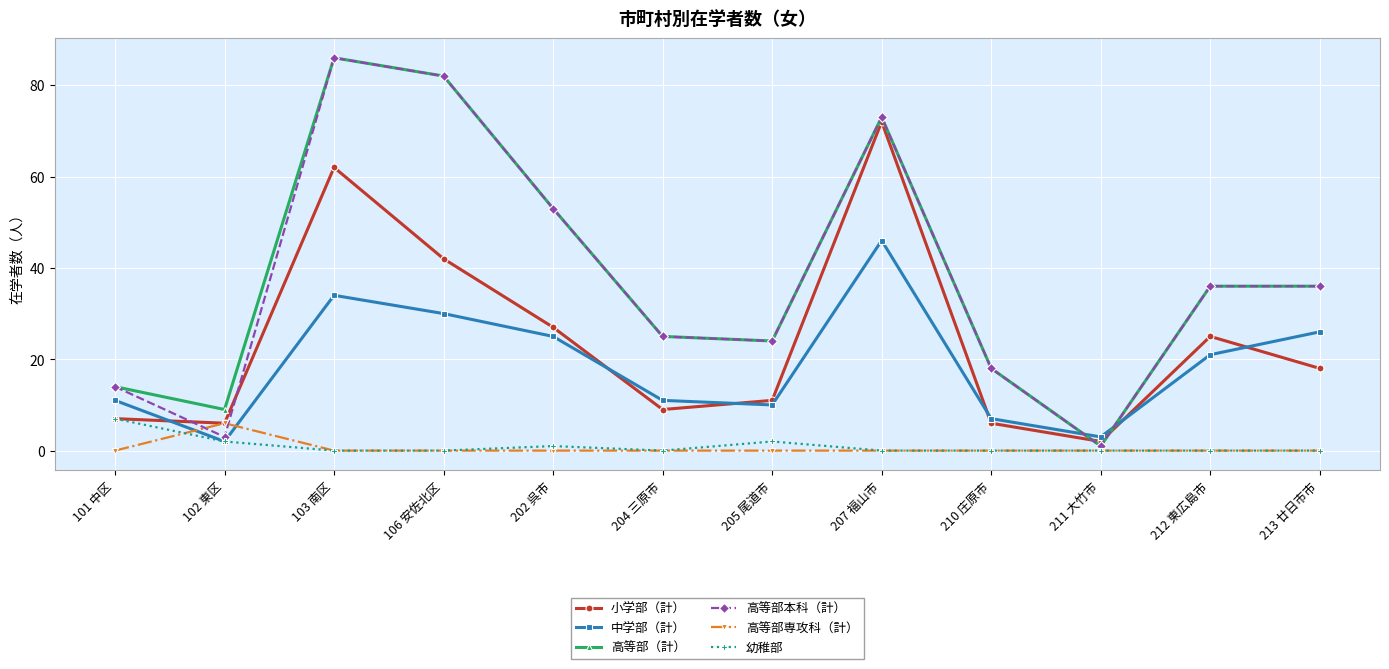

At which category does 小学部（計） reach its first local valley?

102 東区